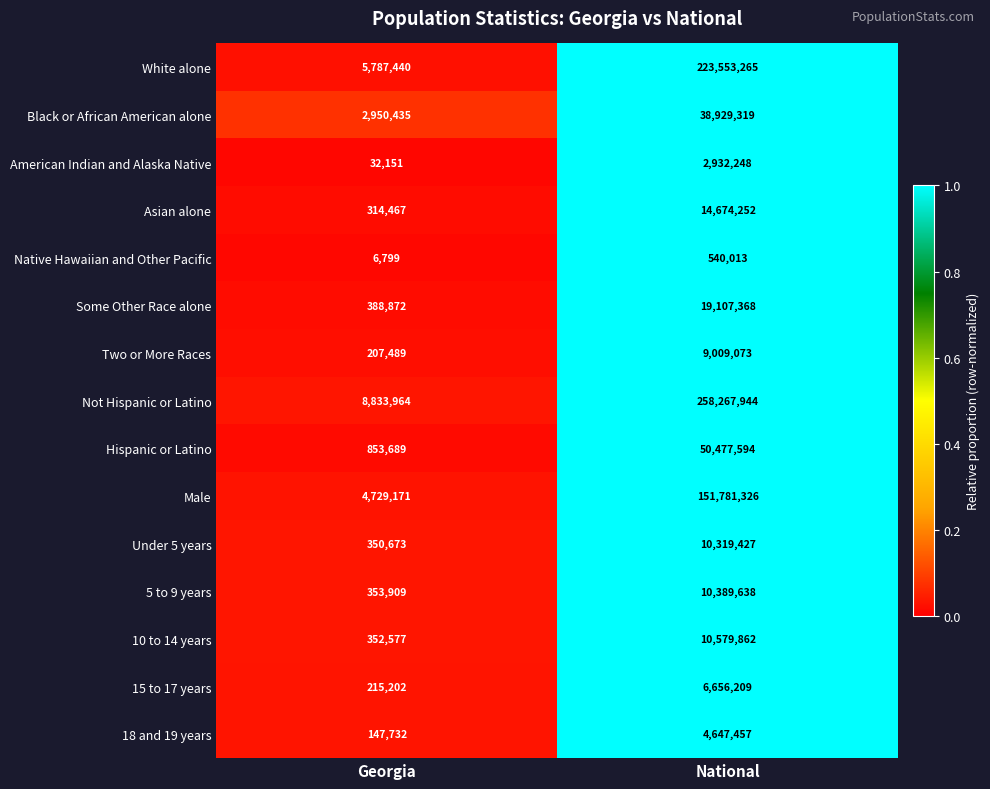

Is the value of Native Hawaiian and Other Pacific at National greater than the value of Some Other Race alone at National?

No